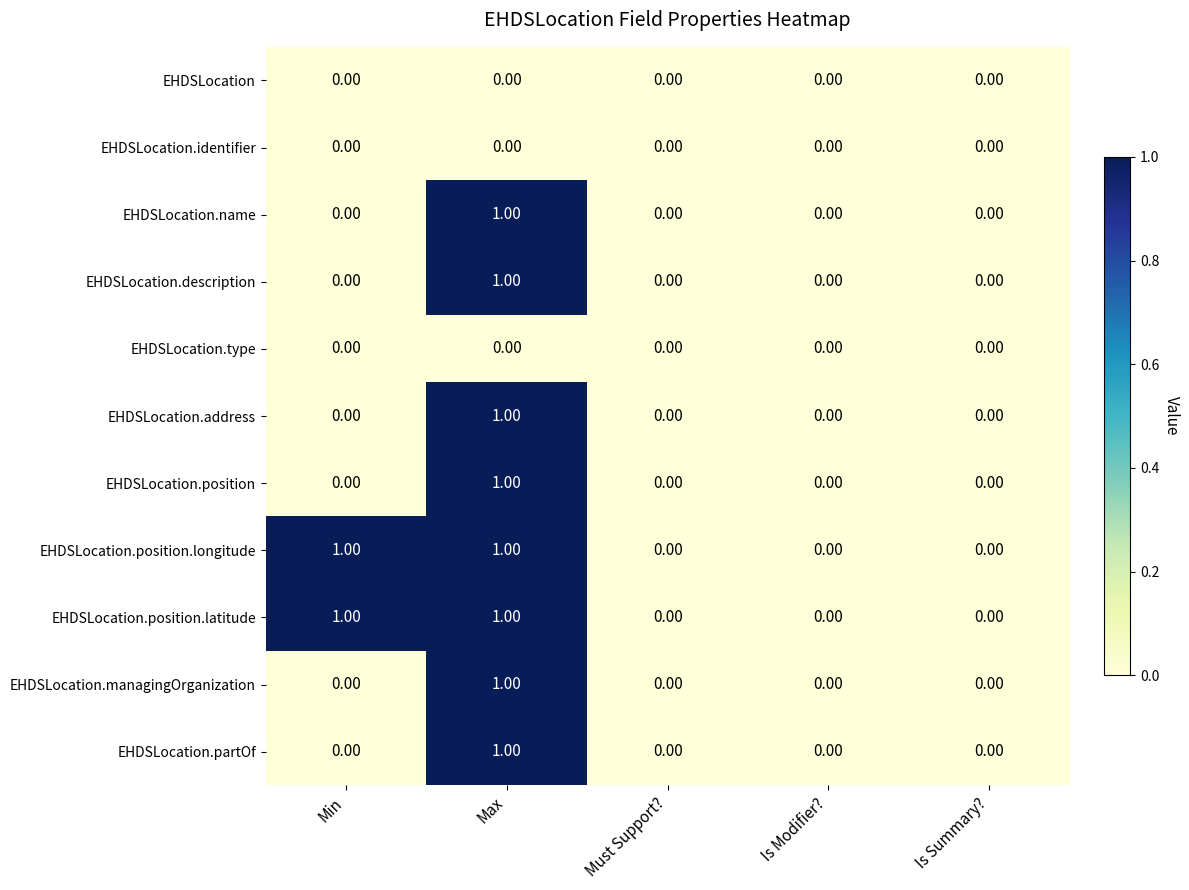

At which category is the sum across all series the highest?

Max